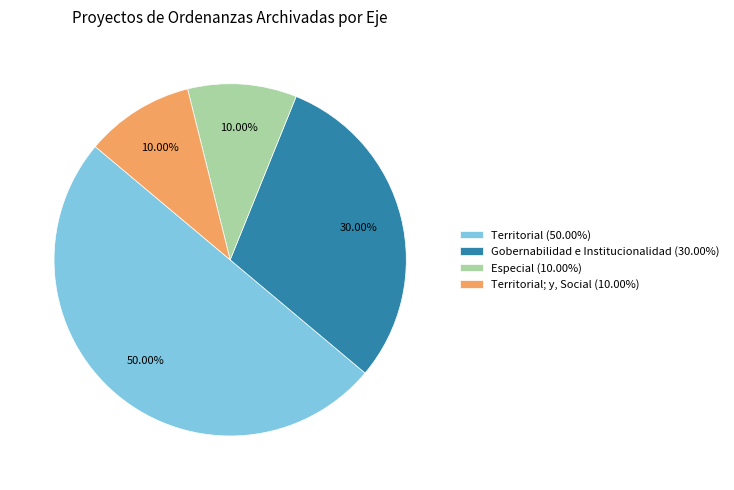

How many segments does this pie chart have?

4